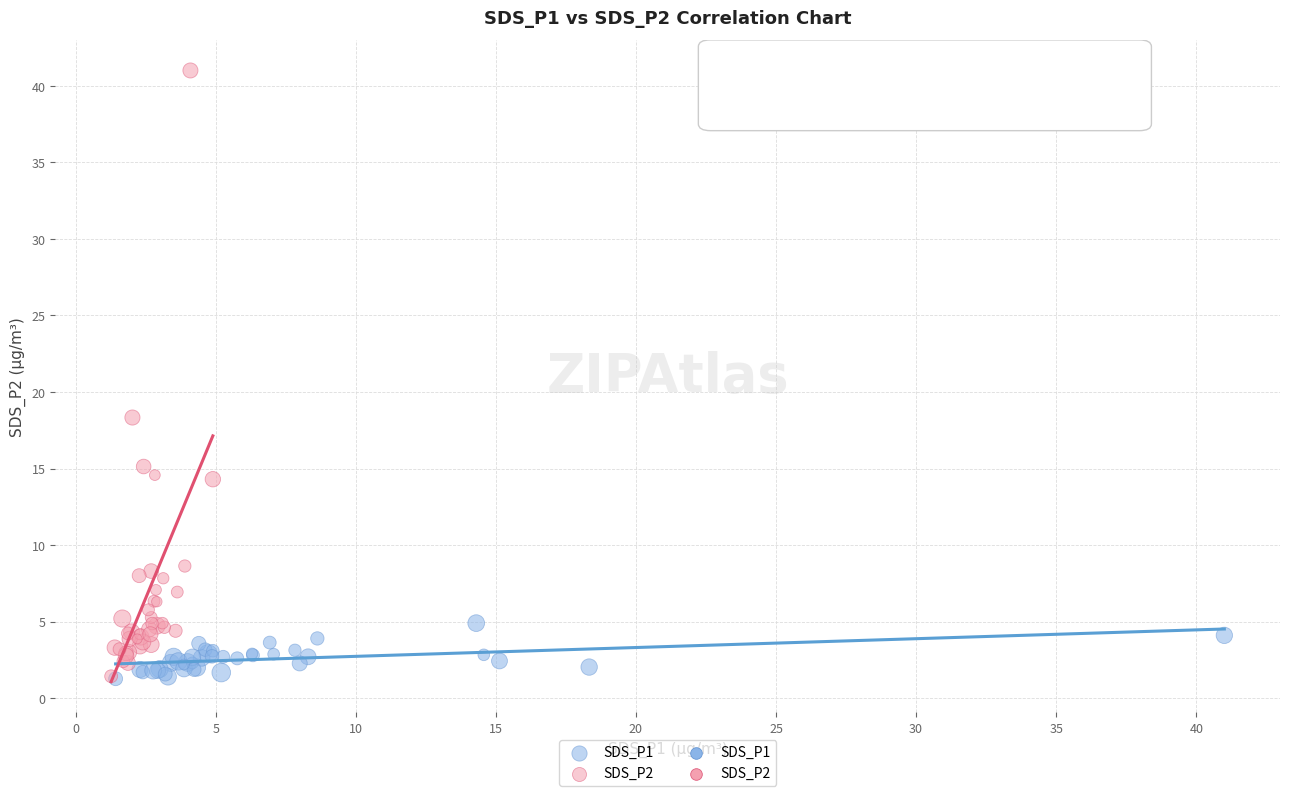

Which series contains the highest Y value?

SDS_P2